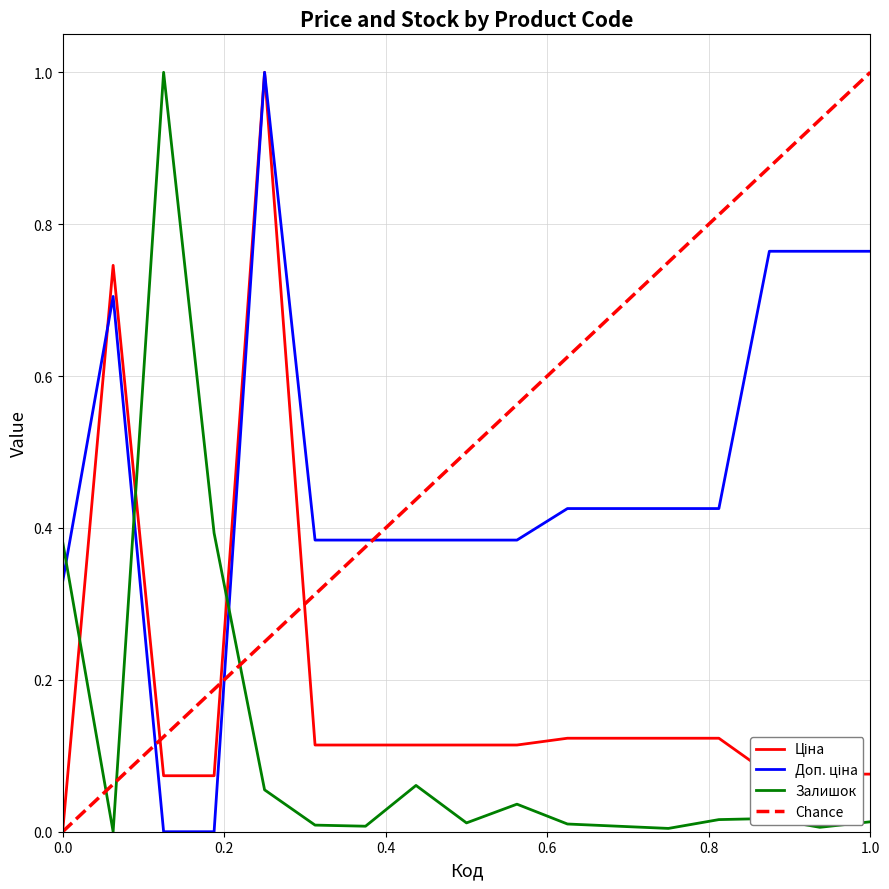

What is the average value of the Залишок series?

0.1